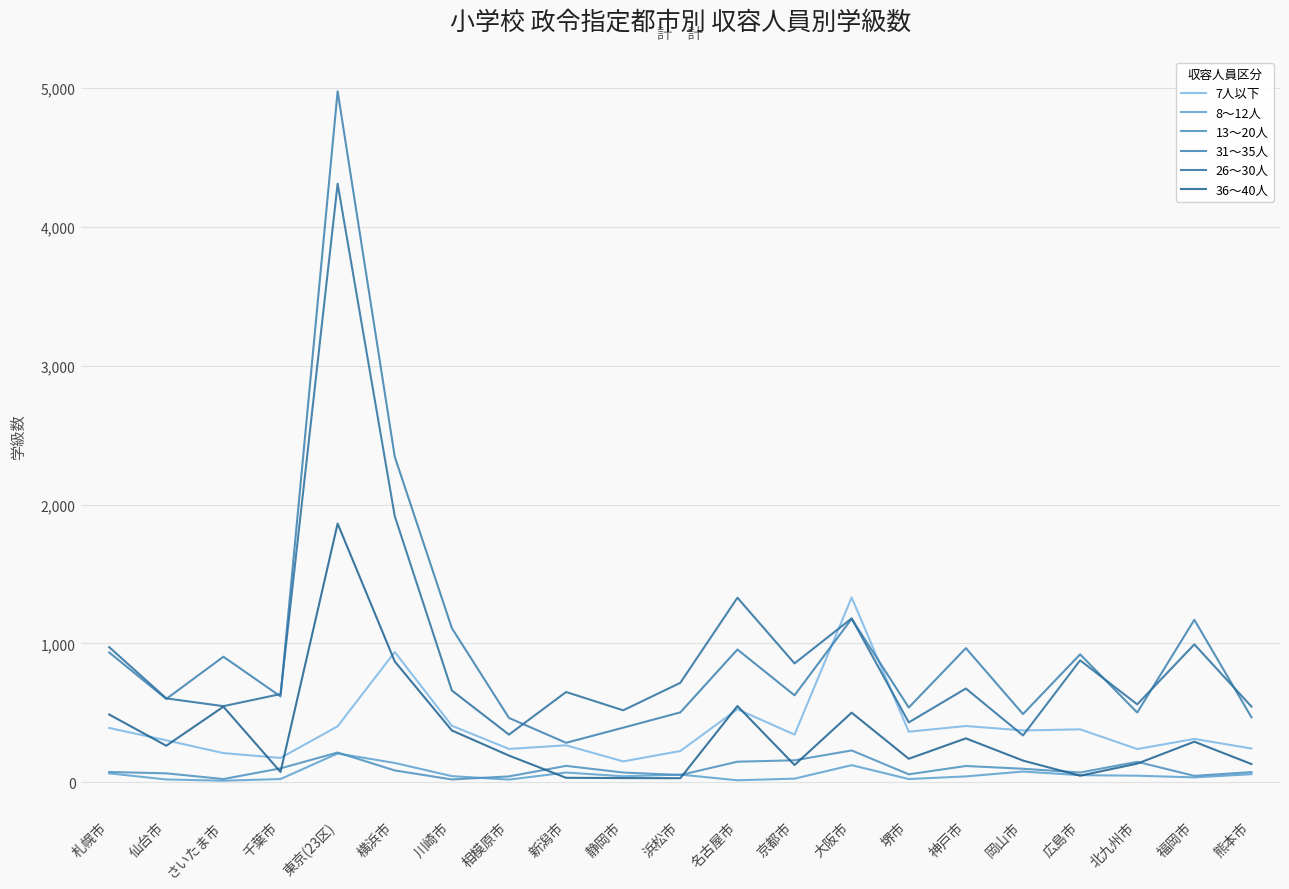

What is the value of the 13～20人 point at the 14th from the left?

229